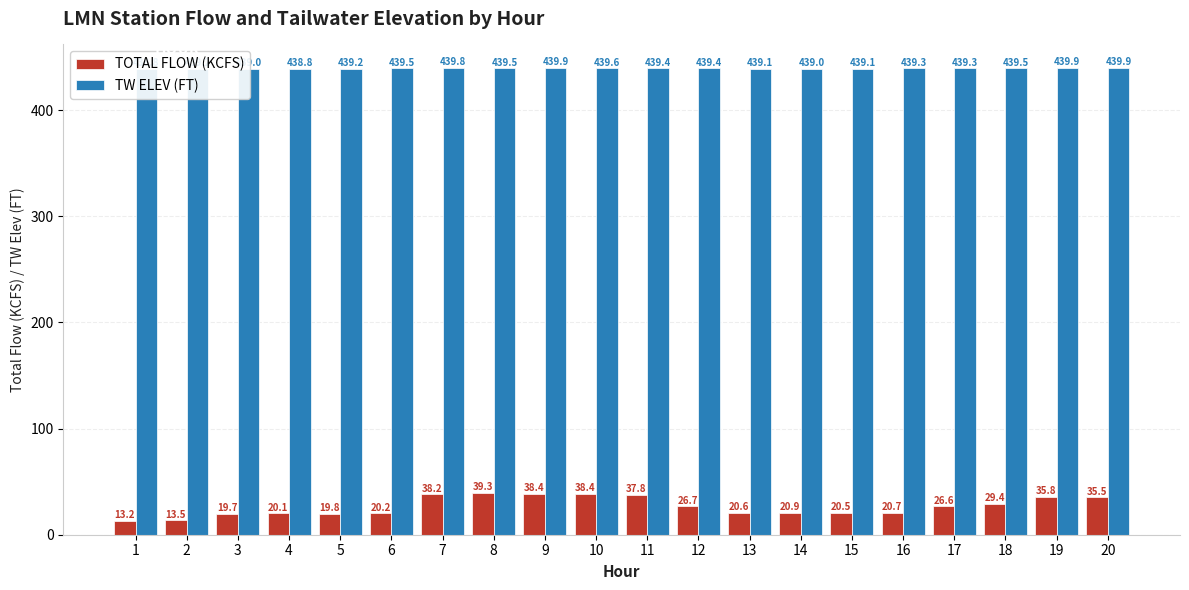

At which category is the sum across all series the highest?

8